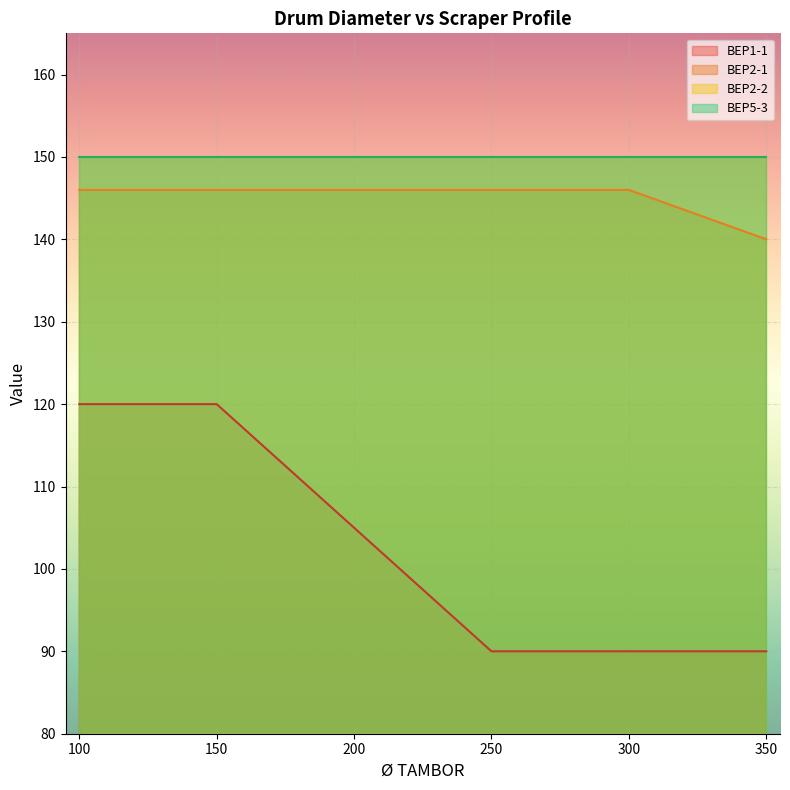

The value of BEP2-1 at 150 is 89. True or false?

False